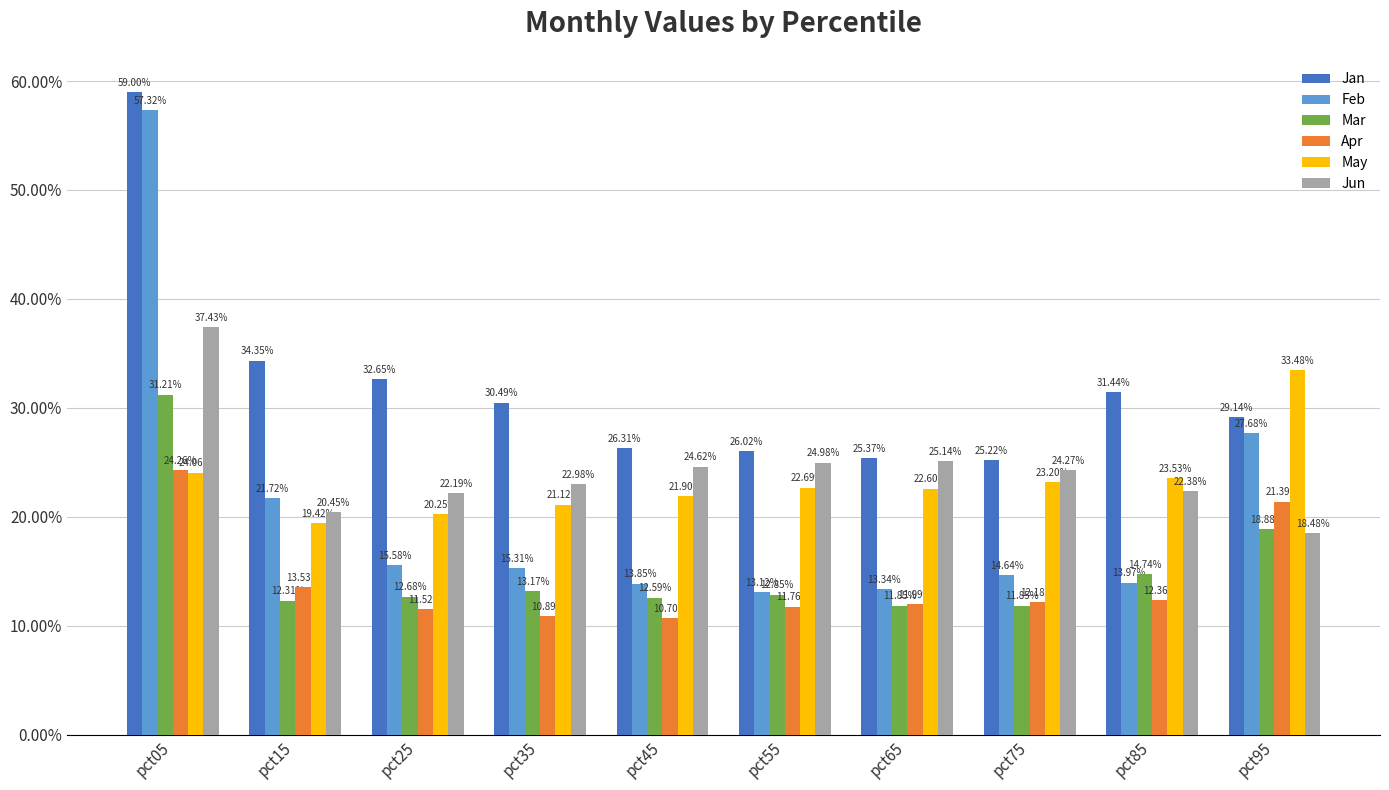

What is the difference between the highest and lowest values at pct65?

0.1